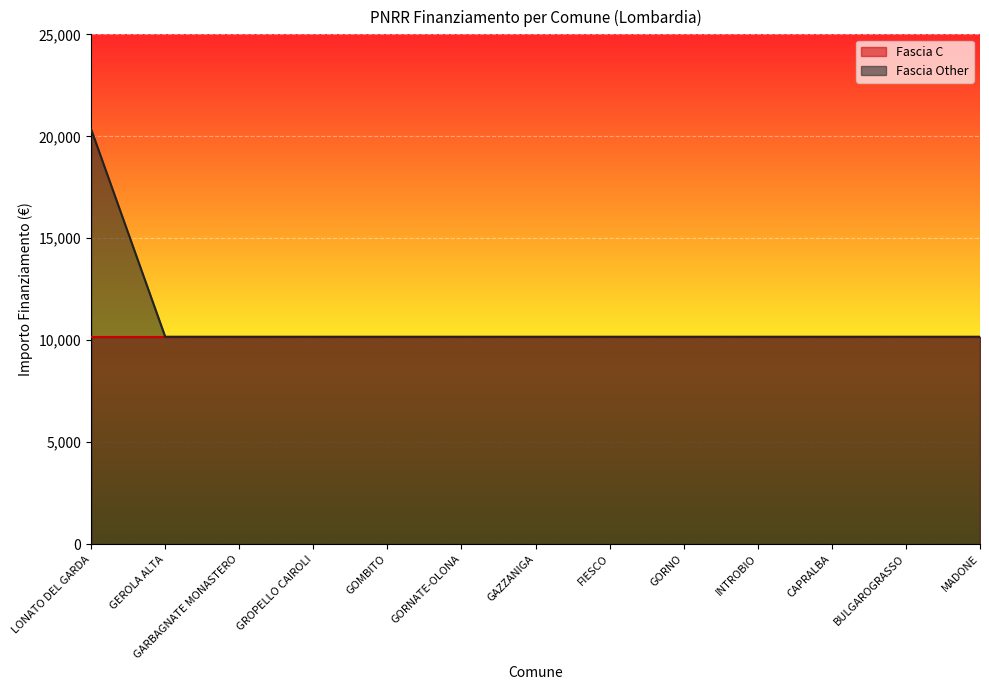

Reading left to right, list all the values displayed in this chart.

LONATO DEL GARDA=20344	GEROLA ALTA=10172	GARBAGNATE MONASTERO=10172	GROPELLO CAIROLI=10172	GOMBITO=10172	GORNATE-OLONA=10172	GAZZANIGA=10172	FIESCO=10172	GORNO=10172	INTROBIO=10172	CAPRALBA=10172	BULGAROGRASSO=10172	MADONE=10172